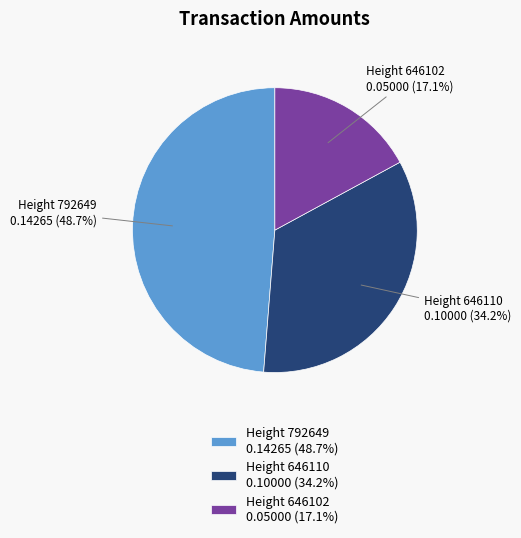

What is the largest slice in the pie chart?

Height 792649